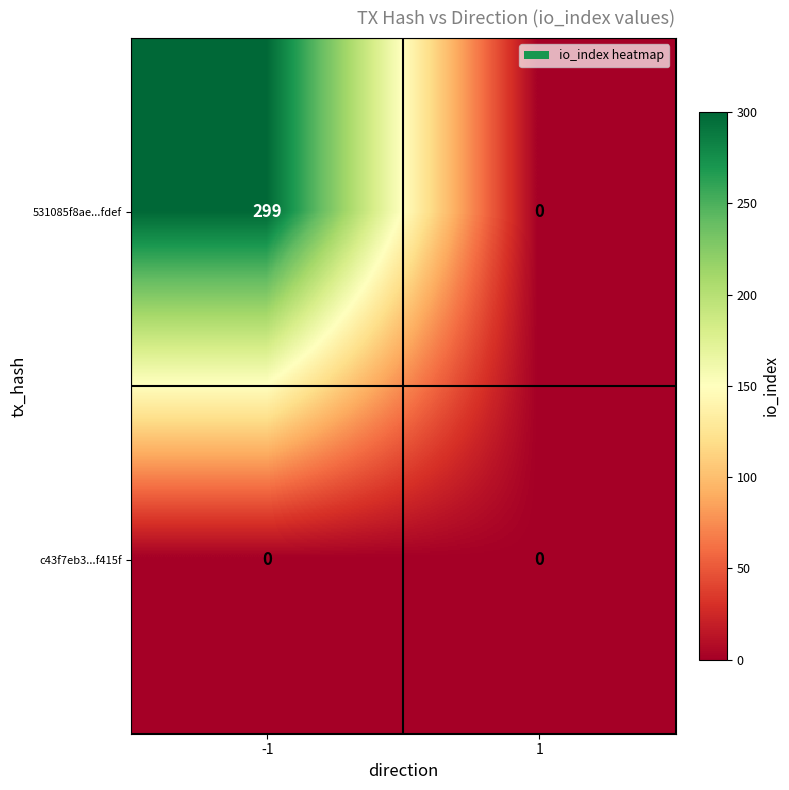

Rank the series by their maximum value, from highest to lowest.

531085f8ae...fdef, c43f7eb3...f415f